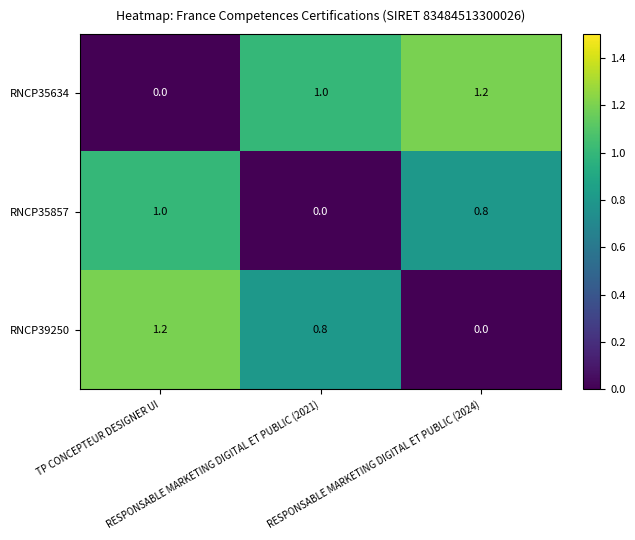

Count the RNCP35857 values in the range 0 to 1.

3